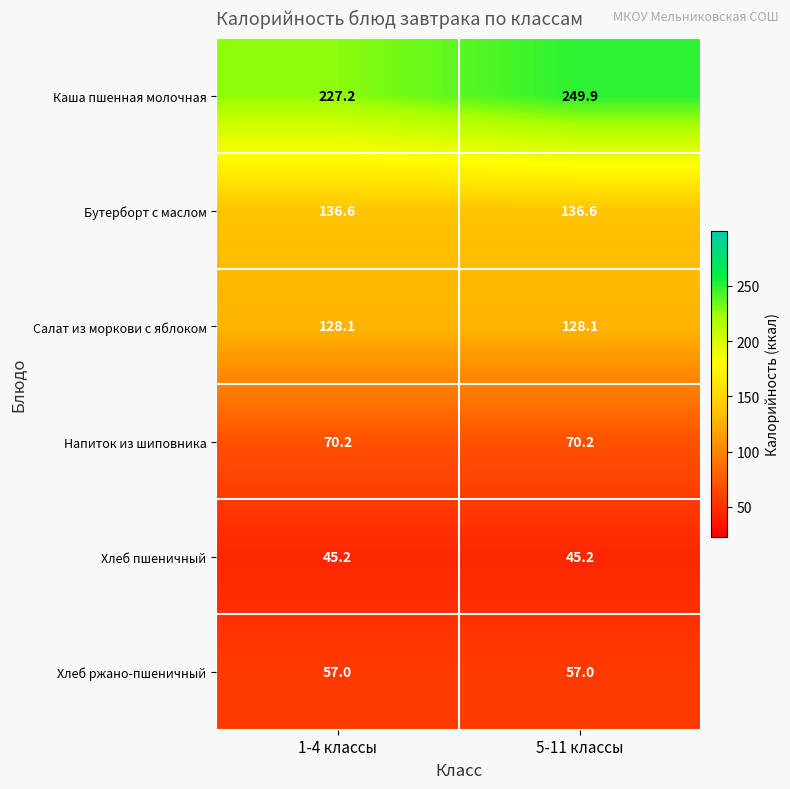

Reading left to right, extract all data points from this chart.

Каша пшенная молочная: 1-4 классы=227.2	5-11 классы=249.9
Бутерборт с маслом: 1-4 классы=136.6	5-11 классы=136.6
Салат из моркови с яблоком: 1-4 классы=128.1	5-11 классы=128.1
Напиток из шиповника: 1-4 классы=70.2	5-11 классы=70.2
Хлеб пшеничный: 1-4 классы=45.2	5-11 классы=45.2
Хлеб ржано-пшеничный: 1-4 классы=57.0	5-11 классы=57.0